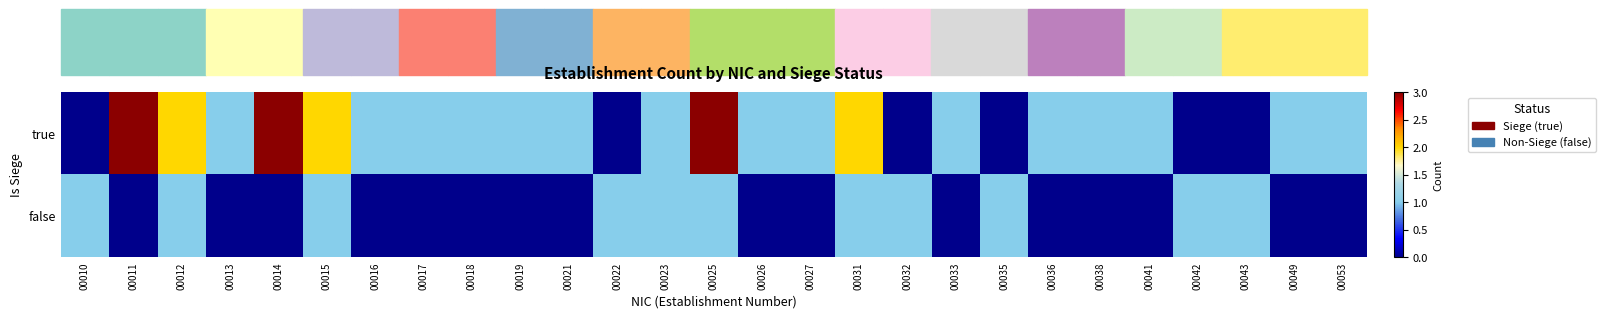

Reading right to left, transcribe all the data shown in this chart.

true: 00053=1	00049=1	00043=0	00042=0	00041=1	00038=1	00036=1	00035=0	00033=1	00032=0	00031=2	00027=1	00026=1	00025=3	00023=1	00022=0	00021=1	00019=1	00018=1	00017=1	00016=1	00015=2	00014=3	00013=1	00012=2	00011=3	00010=0
false: 00053=0	00049=0	00043=1	00042=1	00041=0	00038=0	00036=0	00035=1	00033=0	00032=1	00031=1	00027=0	00026=0	00025=1	00023=1	00022=1	00021=0	00019=0	00018=0	00017=0	00016=0	00015=1	00014=0	00013=0	00012=1	00011=0	00010=1